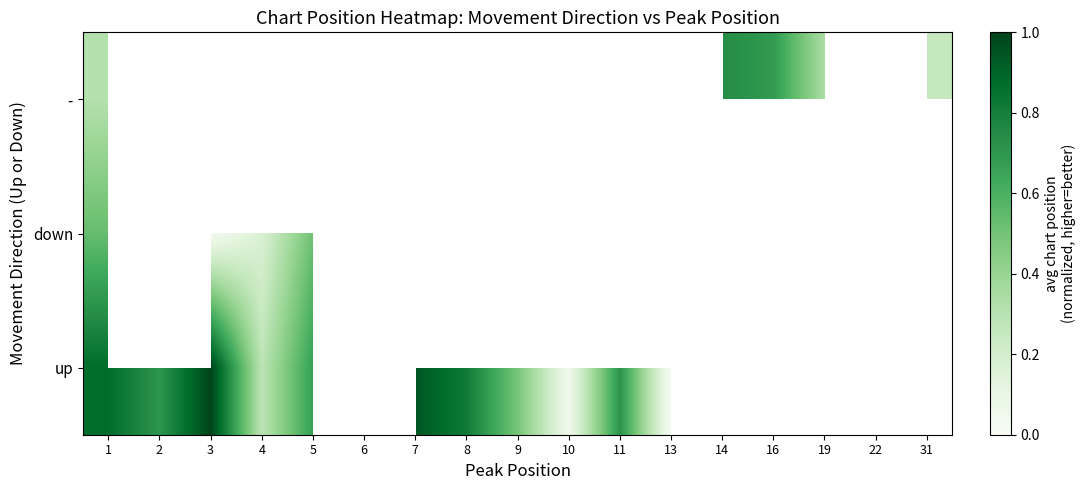

What is the greatest value displayed?

1.0